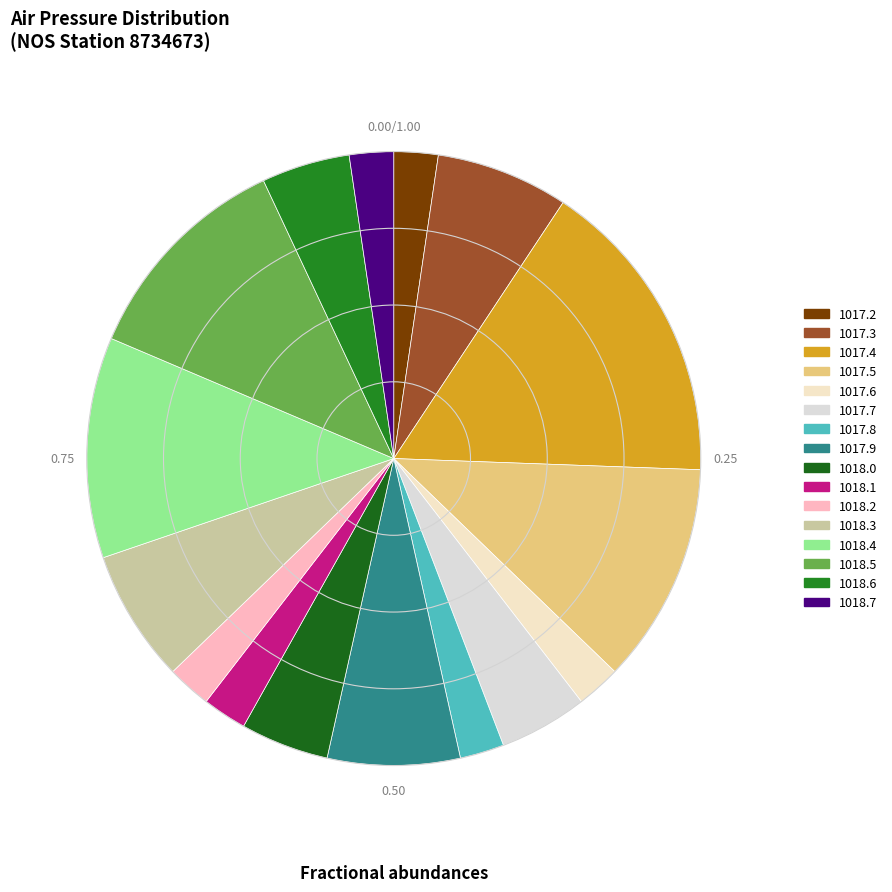

How many segments does this pie chart have?

16